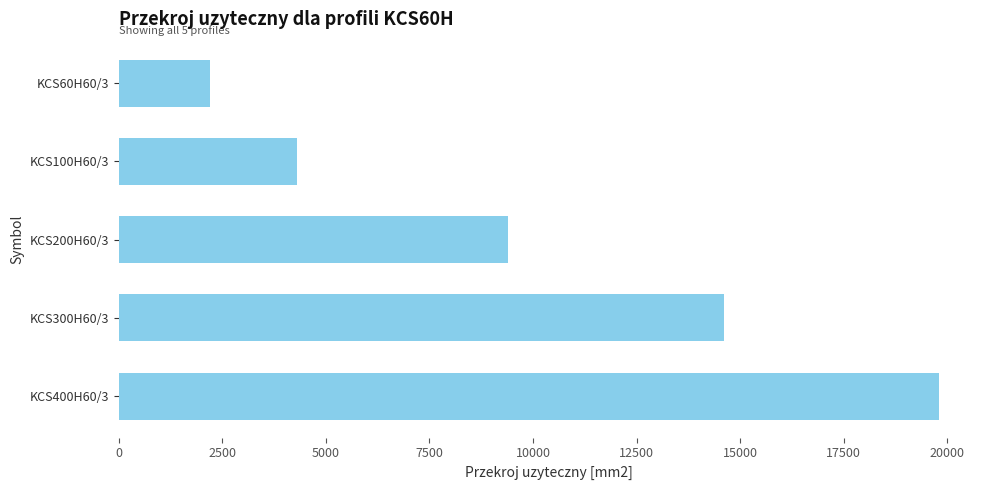

Where is the data nearest to the value 11000?

KCS200H60/3